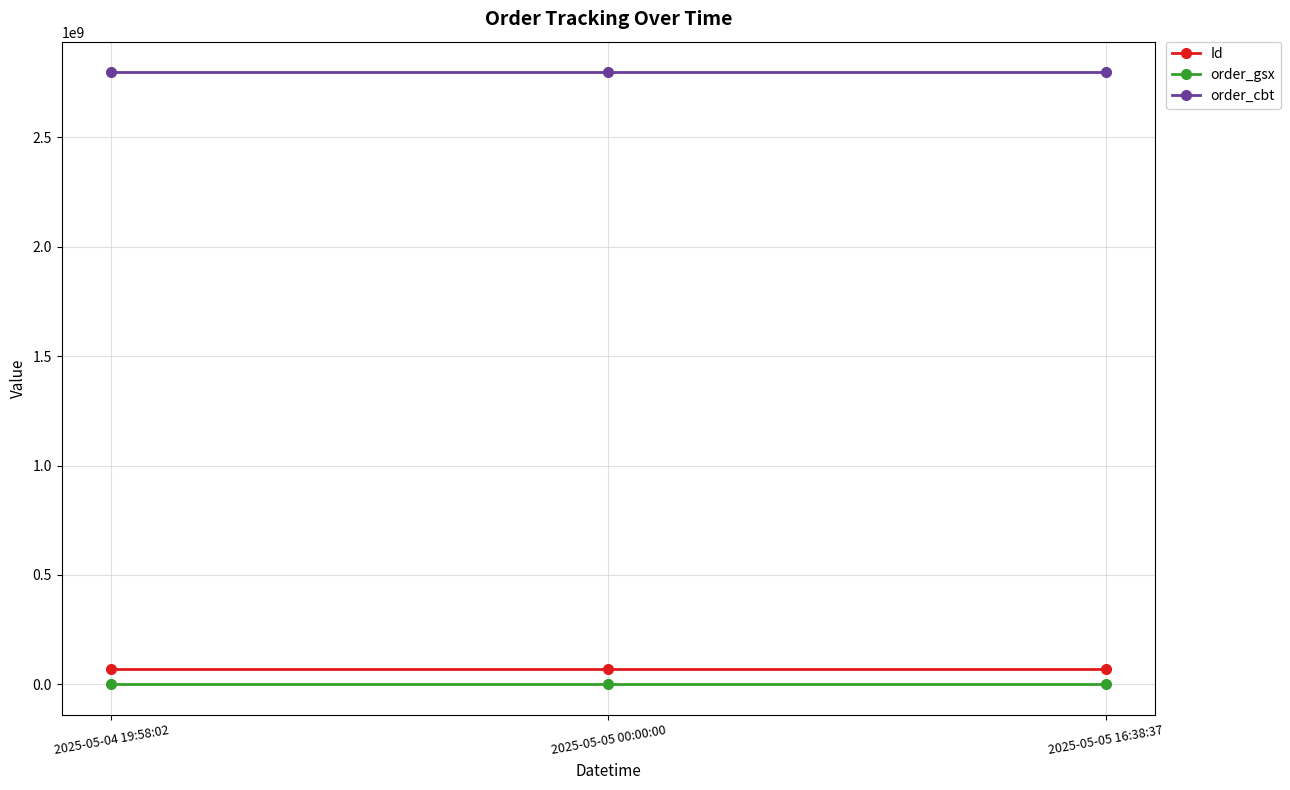

The value of order_cbt at 2025-05-05 16:38:37 is 2797635697. True or false?

True